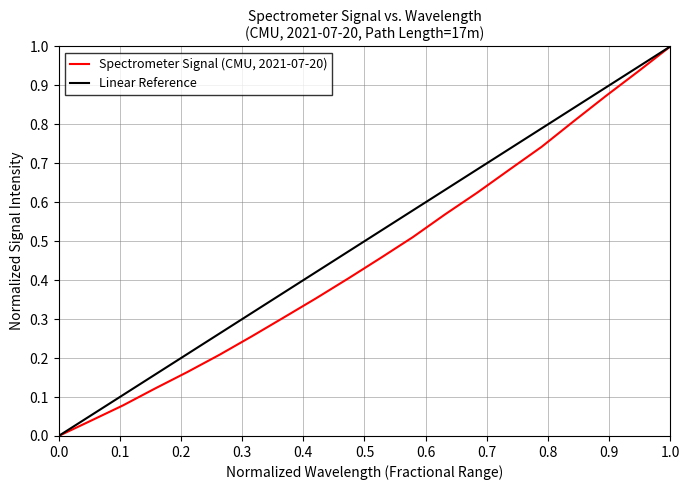

At which label does Spectrometer Signal (CMU, 2021-07-20) reach its peak?

1.0